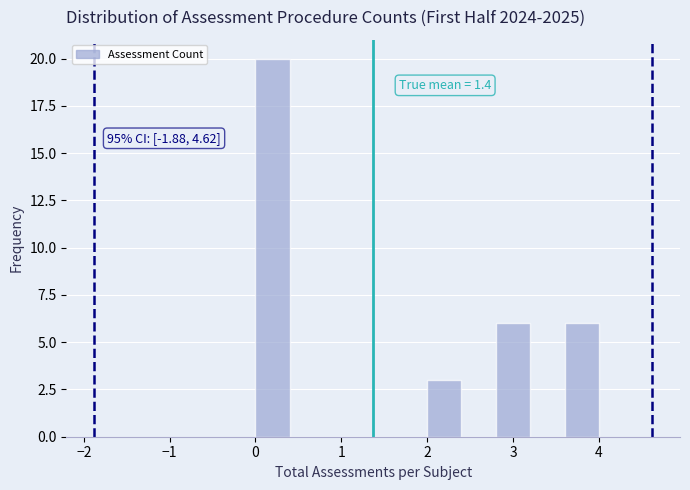

Over which range of the x-axis is the bar tallest?

0.0 to 0.4